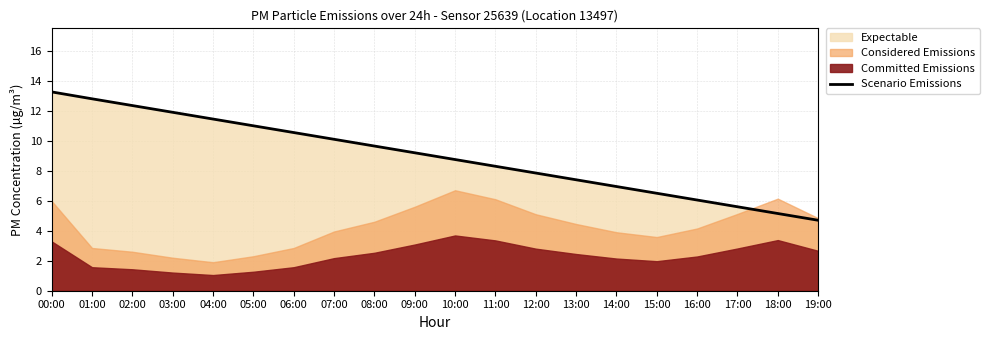

How many lines are shown in the chart?

1